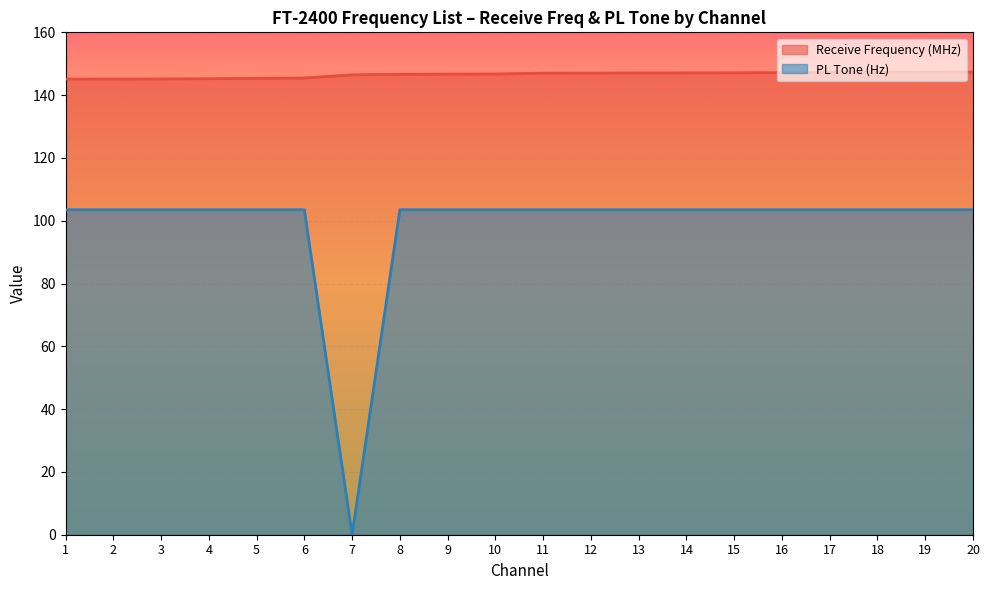

True or false: PL Tone (Hz) and Receive Frequency (MHz) intersect in this chart.

False